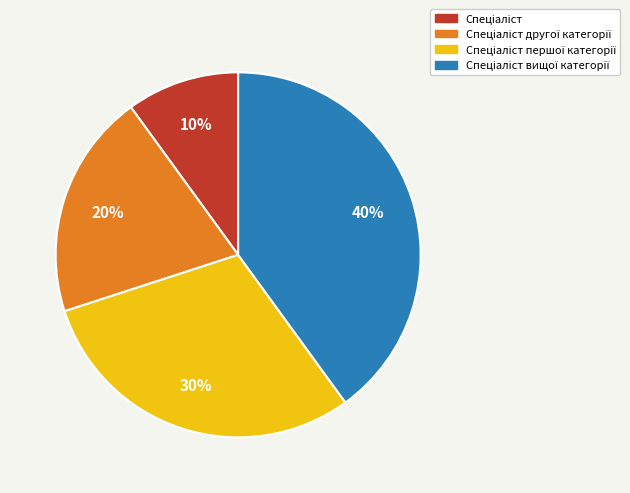

Is there a majority slice in this chart?

No